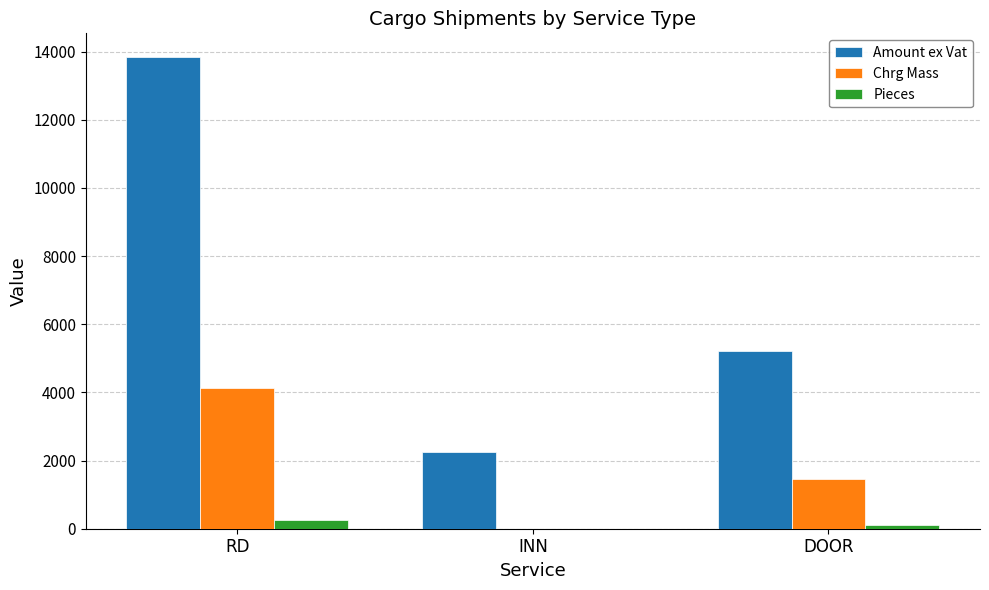

Where is Pieces nearest to the value 125?

DOOR